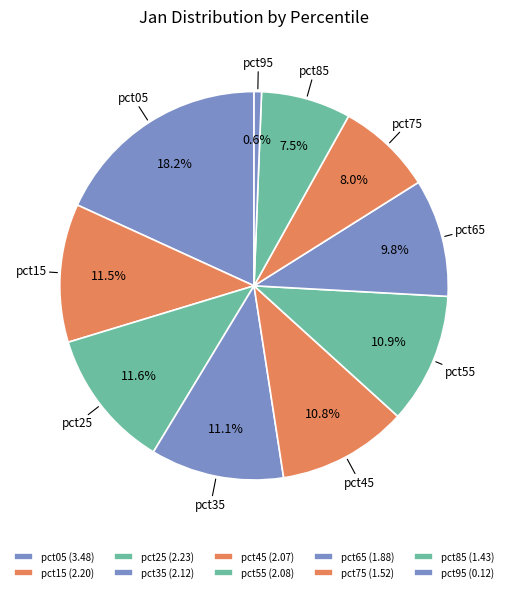

What is the smallest slice in the pie chart?

pct95